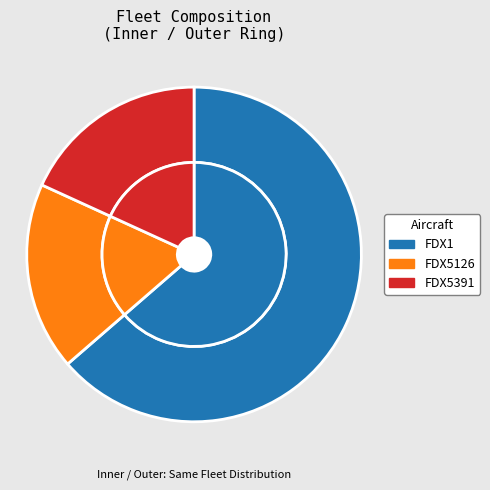

True or false: FDX1 accounts for 69% of the total.

False